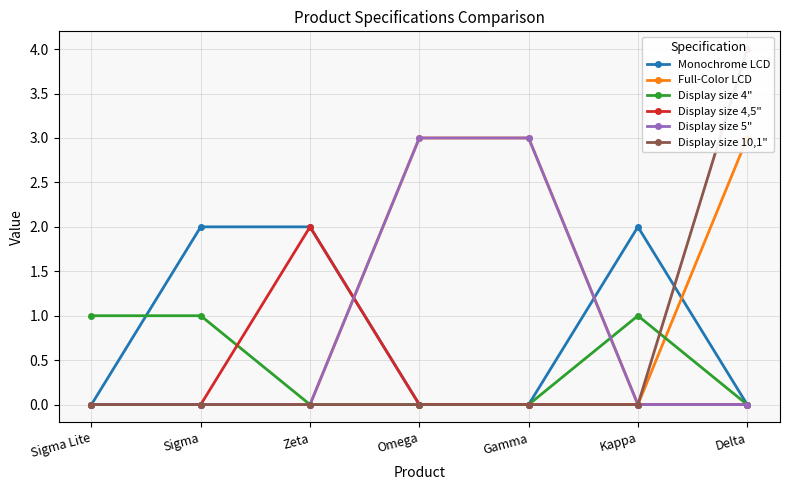

Where is the first local maximum for Monochrome LCD?

Kappa